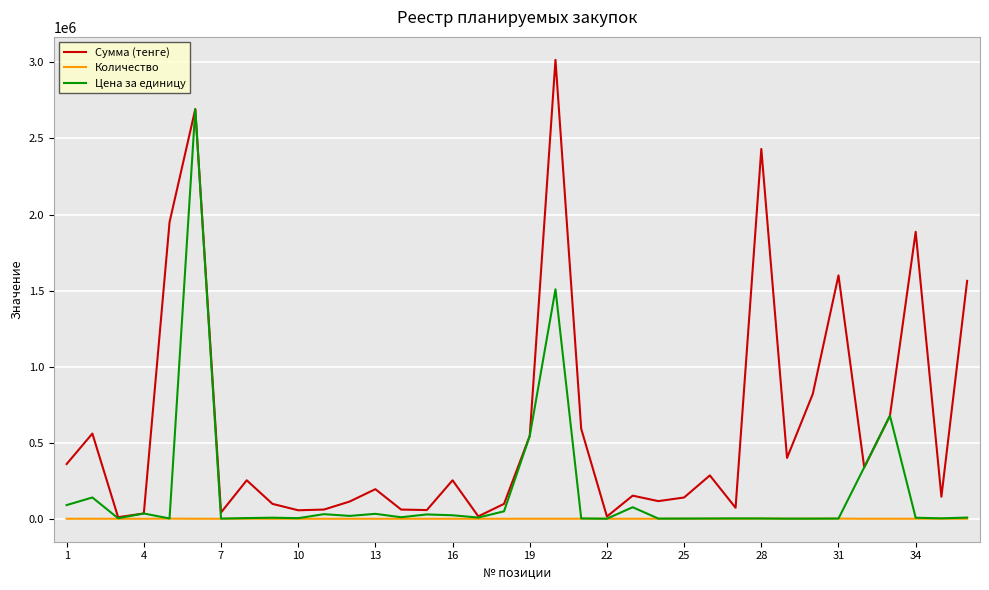

Is this an area chart (filled region under the line)?

No